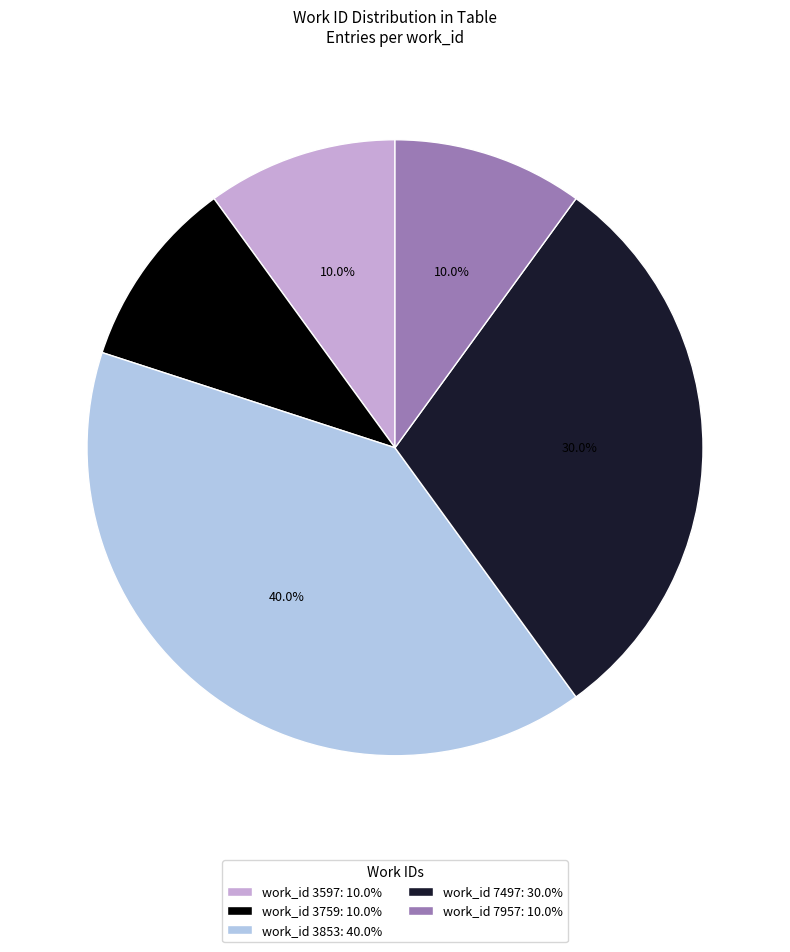

Count the number of slices in the pie.

5